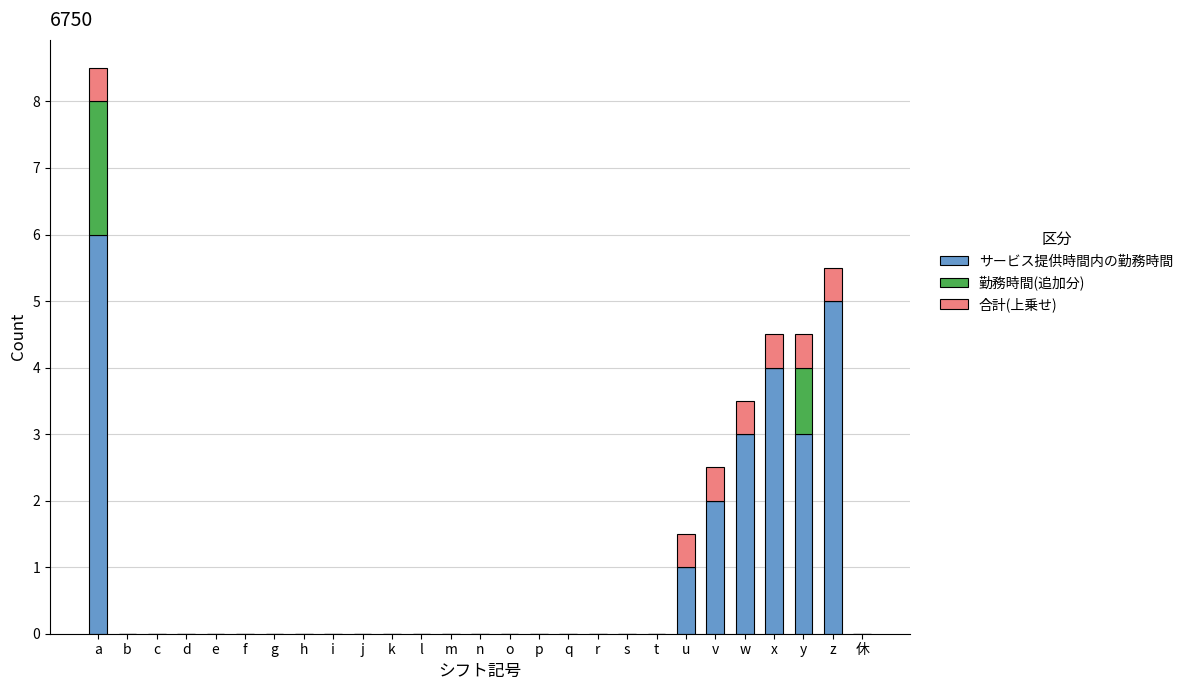

At which category is the sum across all series the highest?

a